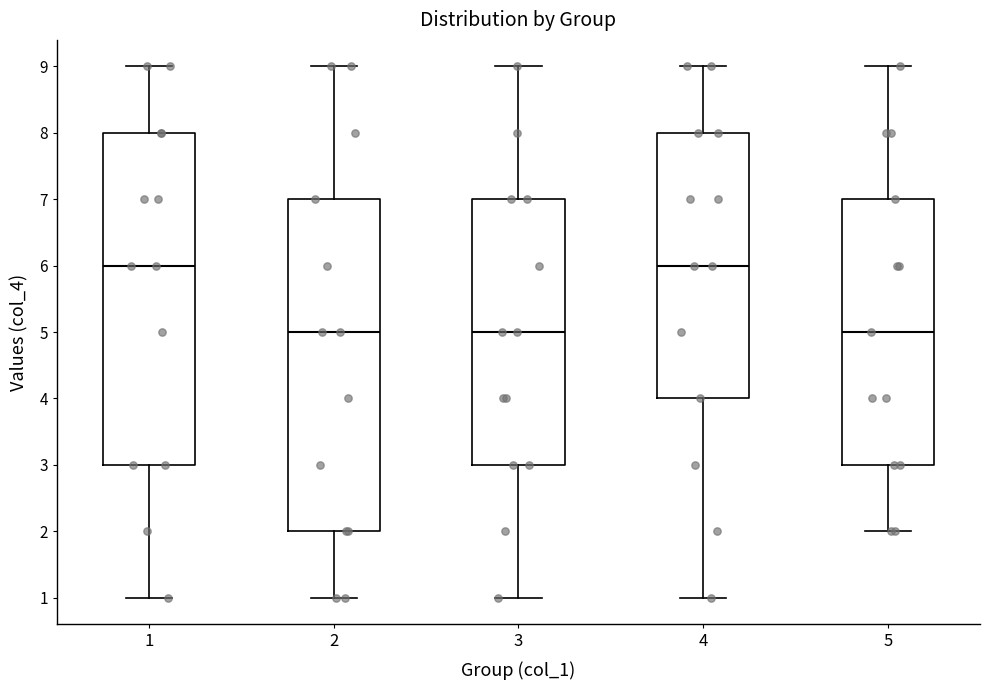

Reading left to right, read every box against the y-axis: the position of its median line, the range the box covers, and the ends of its whiskers. The values are not printed on the chart, so give them approximately, as read against the axis.

1: median 6, box 3 to 8, whiskers 1 to 9
2: median 5, box 2 to 7, whiskers 1 to 9
3: median 5, box 3 to 7, whiskers 1 to 9
4: median 6, box 4 to 8, whiskers 1 to 9
5: median 5, box 3 to 7, whiskers 2 to 9